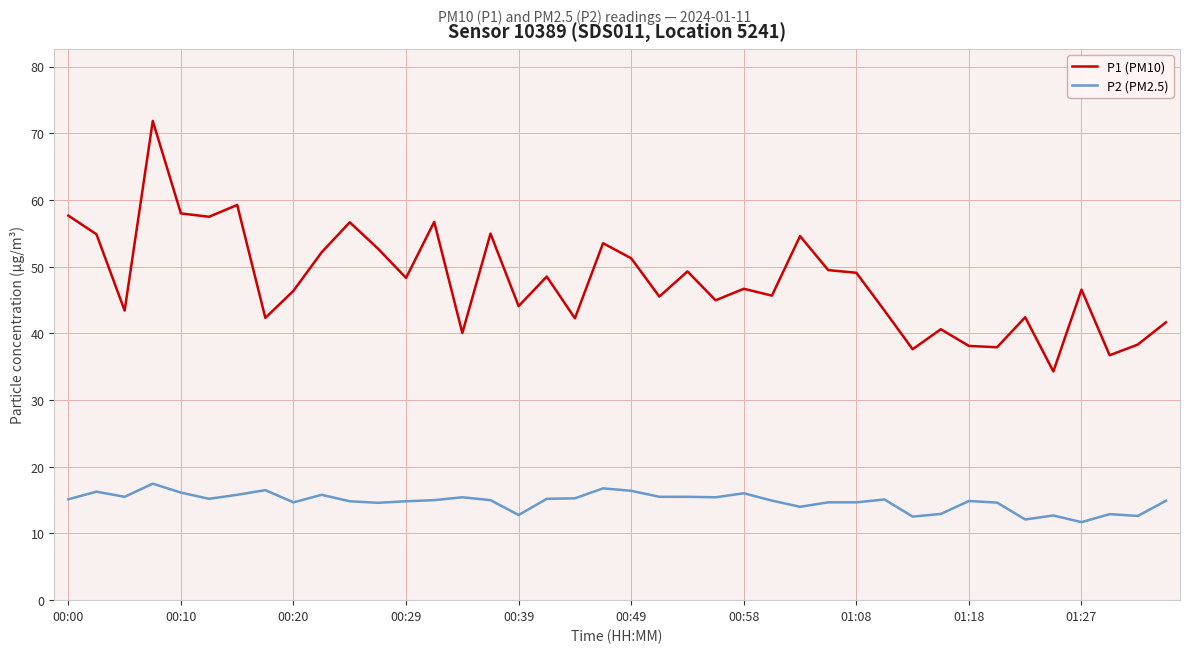

What is the difference between the maximum and minimum values in the P2 (PM2.5) series?

5.8